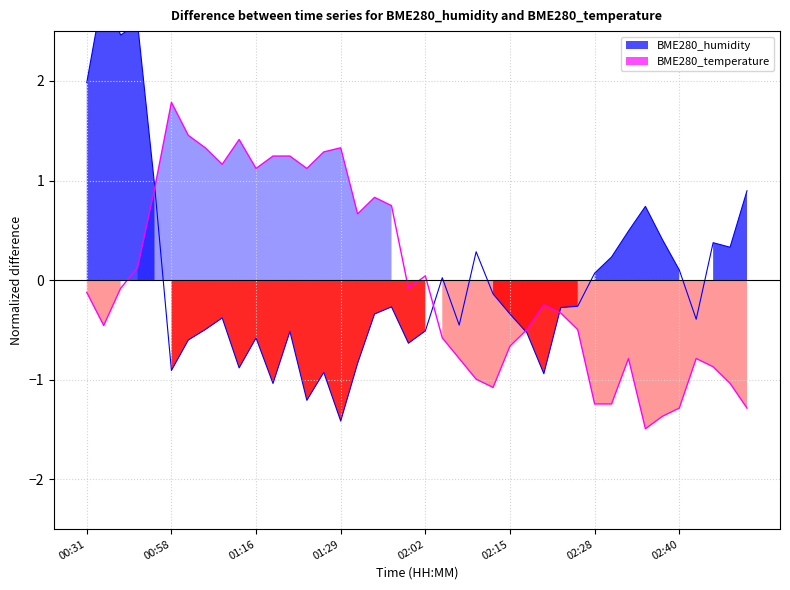

What is the label of the 28th point from the right?

01:21